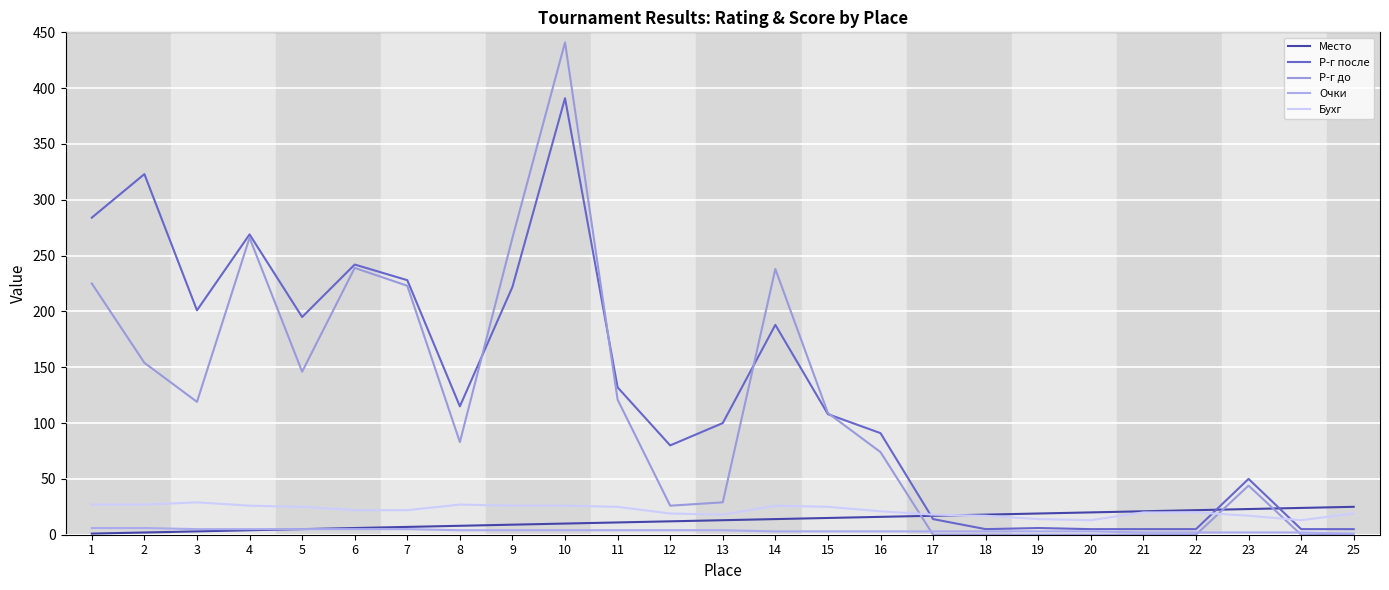

What is the highest value of the Очки series?

6